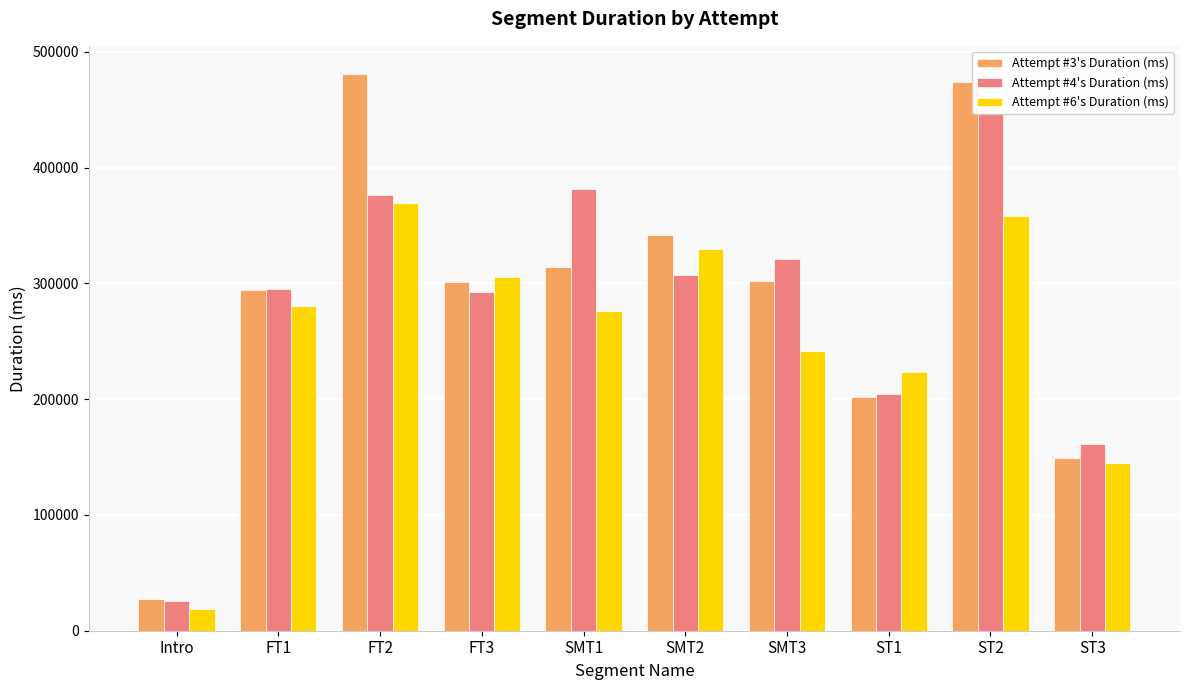

List the labels in order of Attempt #4's Duration (ms) value, largest first.

ST2, SMT1, FT2, SMT3, SMT2, FT1, FT3, ST1, ST3, Intro